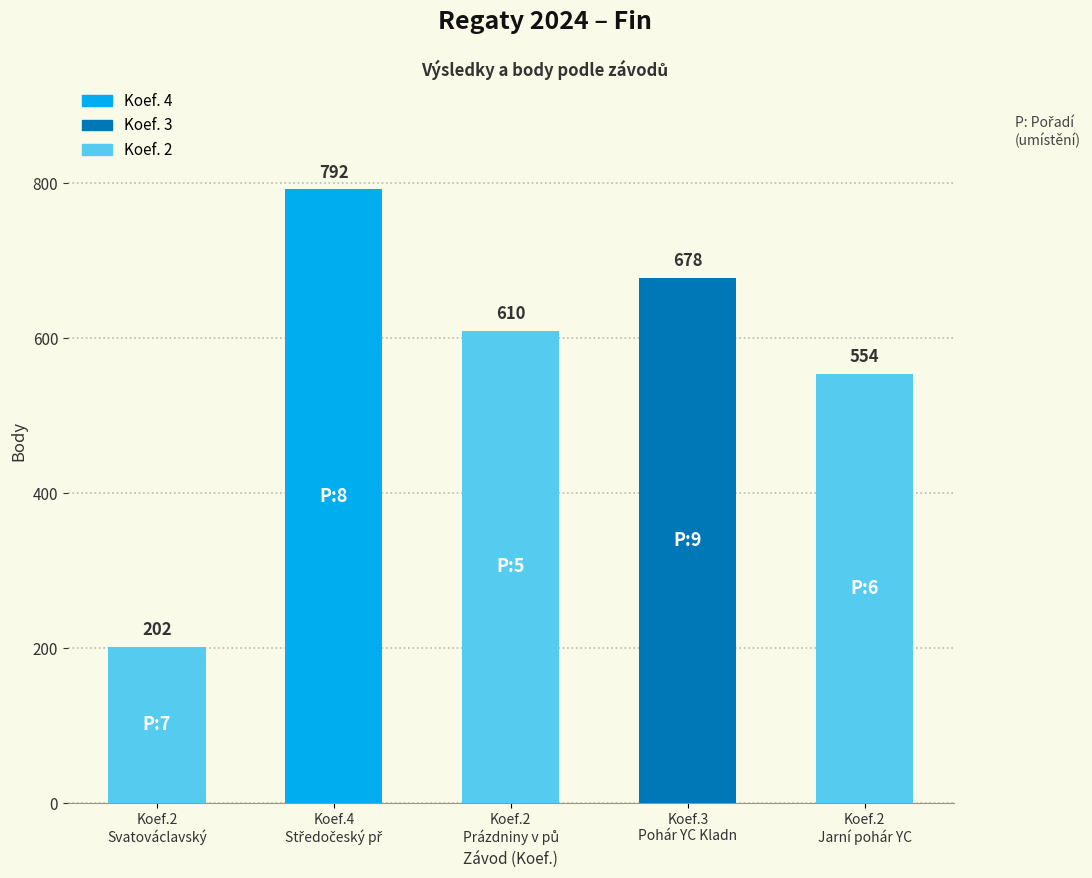

What is the value of the 1st bar from the left?

202